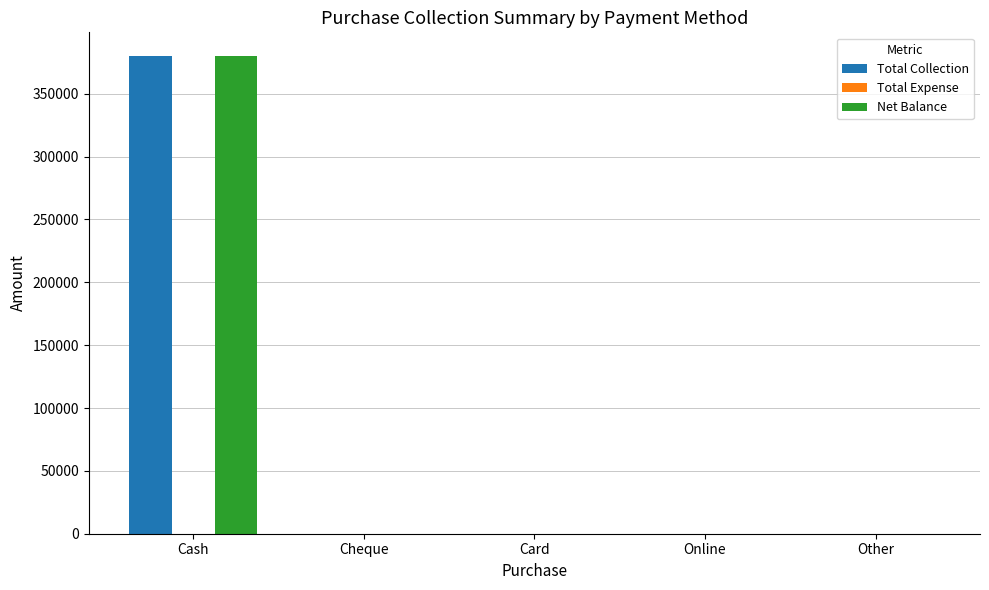

What is the approximate value of Total Collection at Cash?

379909